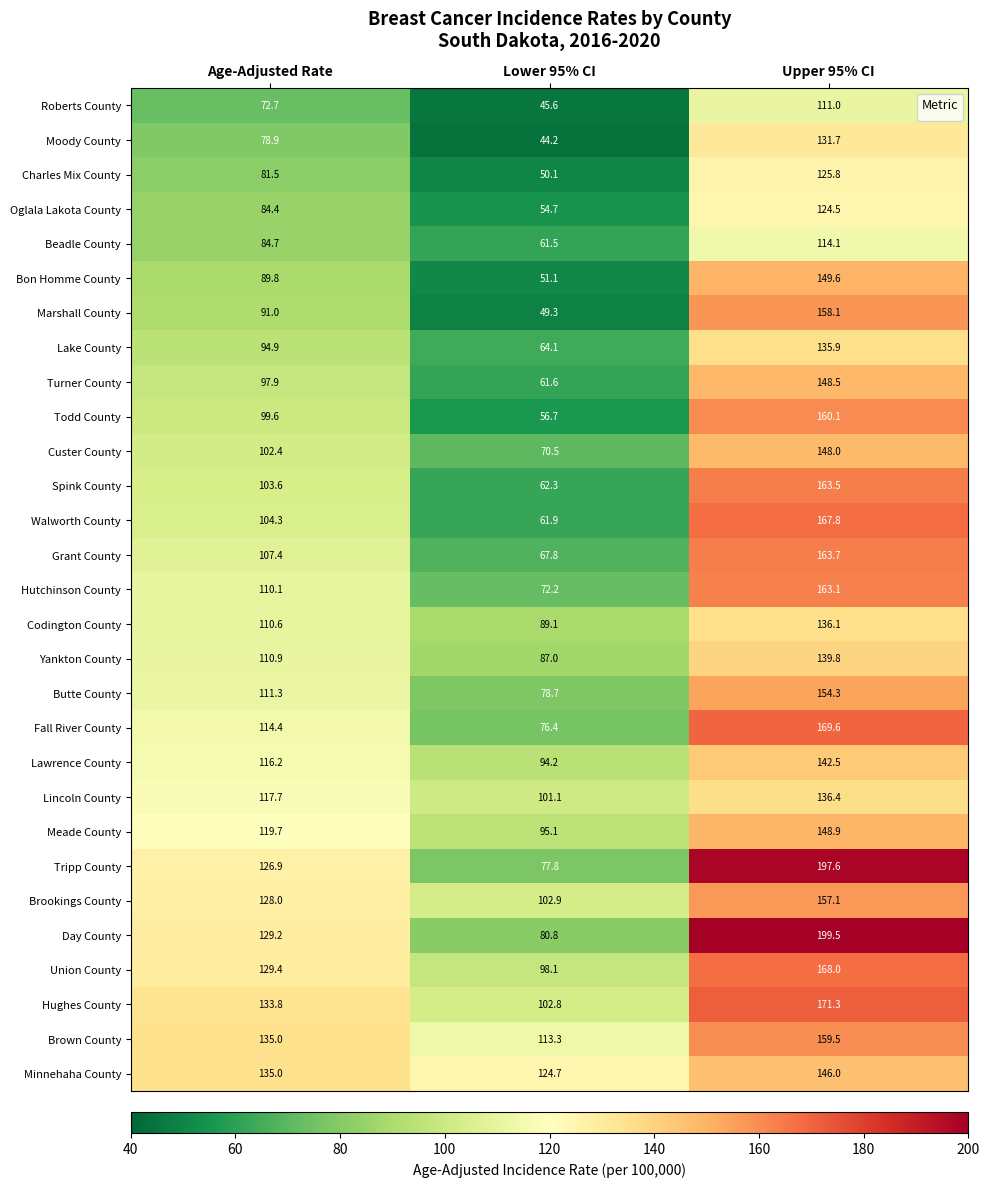

What is the sum of the Hutchinson County values at Age-Adjusted Rate and Upper 95% CI?

273.2